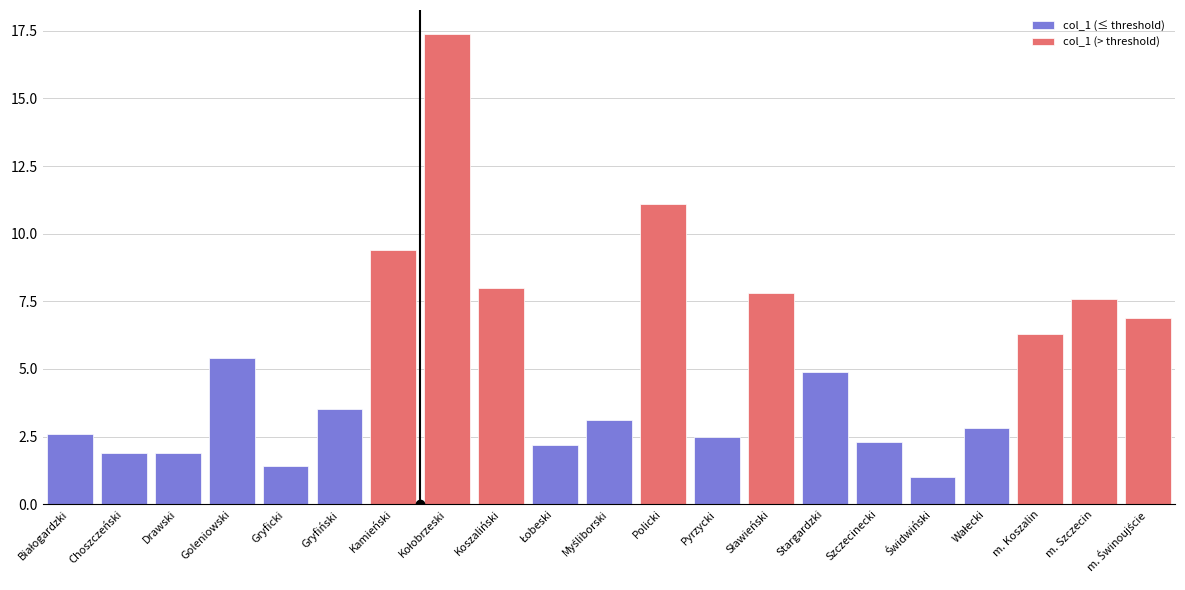

What are all the series names shown in the legend?

col_1 (≤ threshold), col_1 (> threshold)